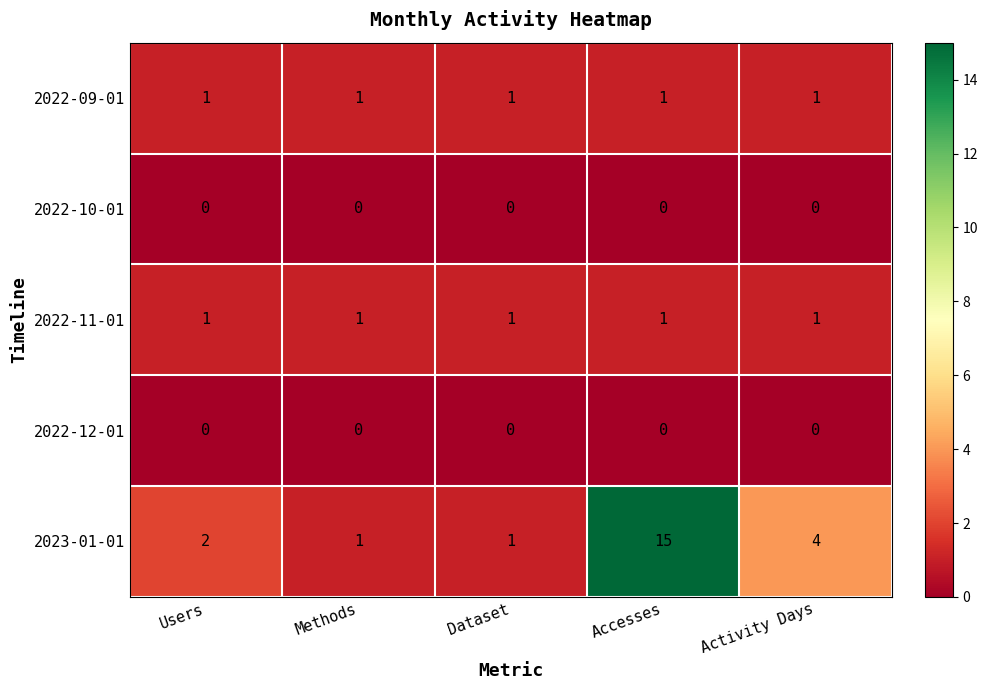

Which series has the widest spread of values?

2023-01-01